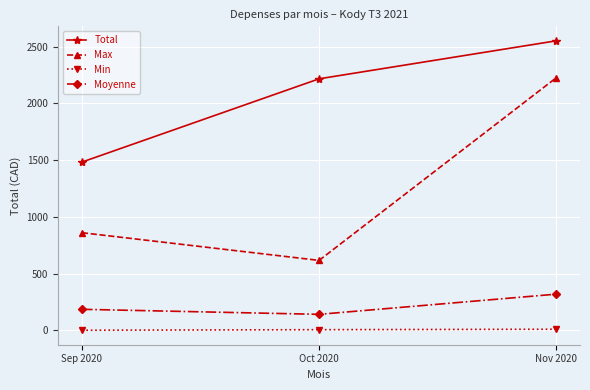

What is the value of the Moyenne point at the 2nd from the left?

141.0